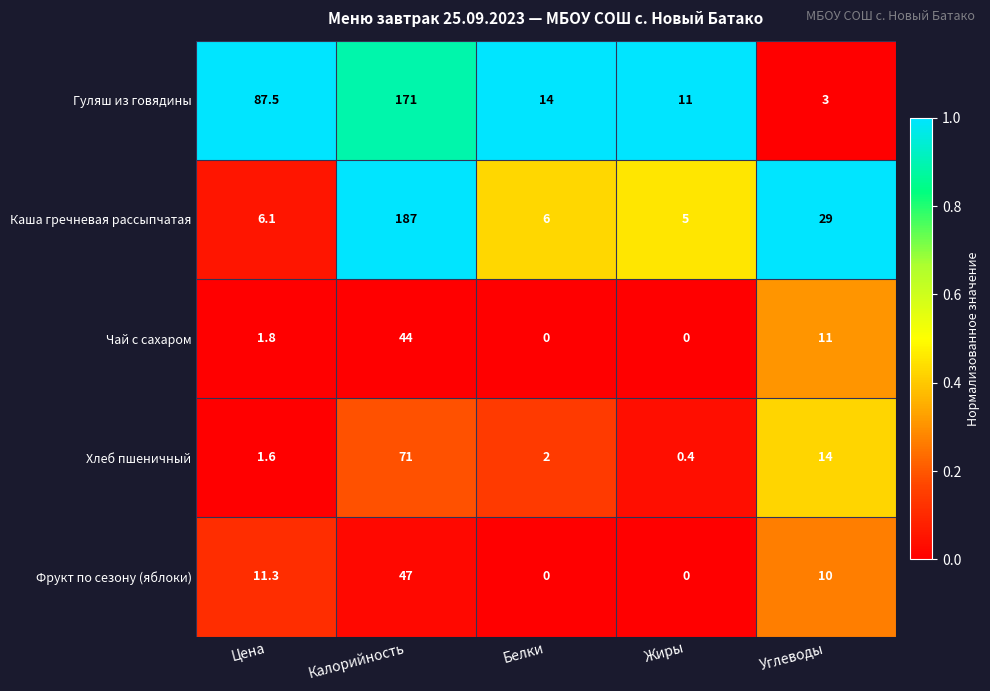

Between Цена and Жиры, which series saw the biggest shift?

Гуляш из говядины